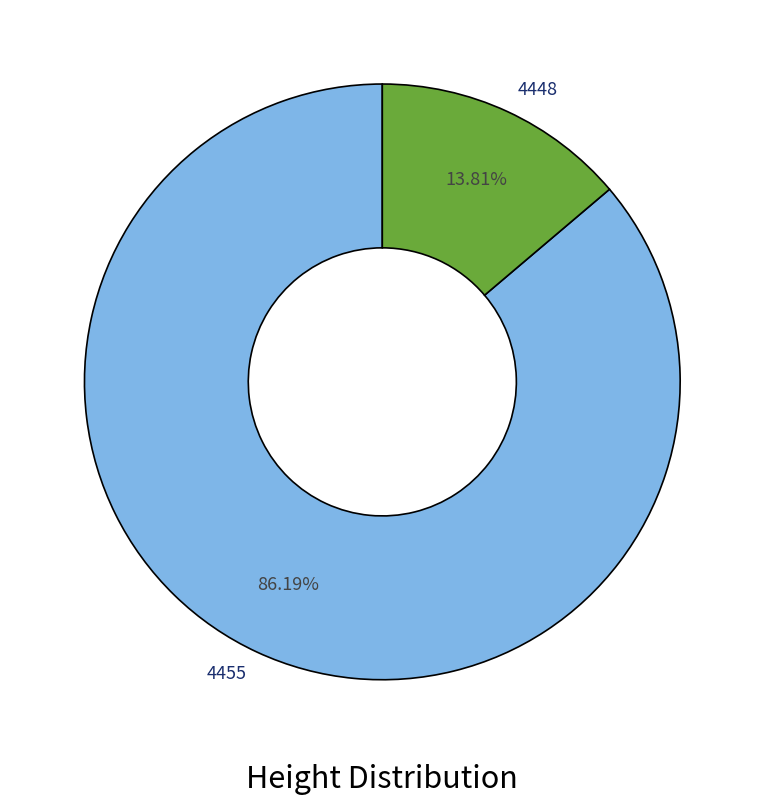

Which category has the biggest portion of the pie?

4455